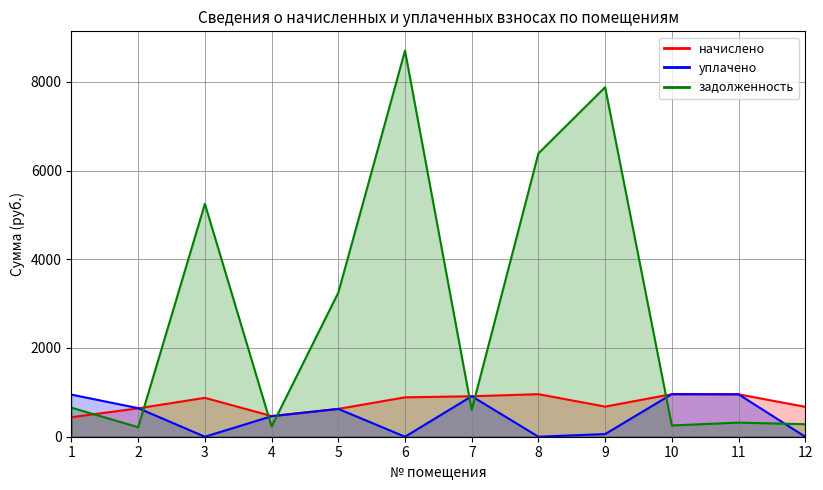

Where is начислено nearest to the value 699?

9